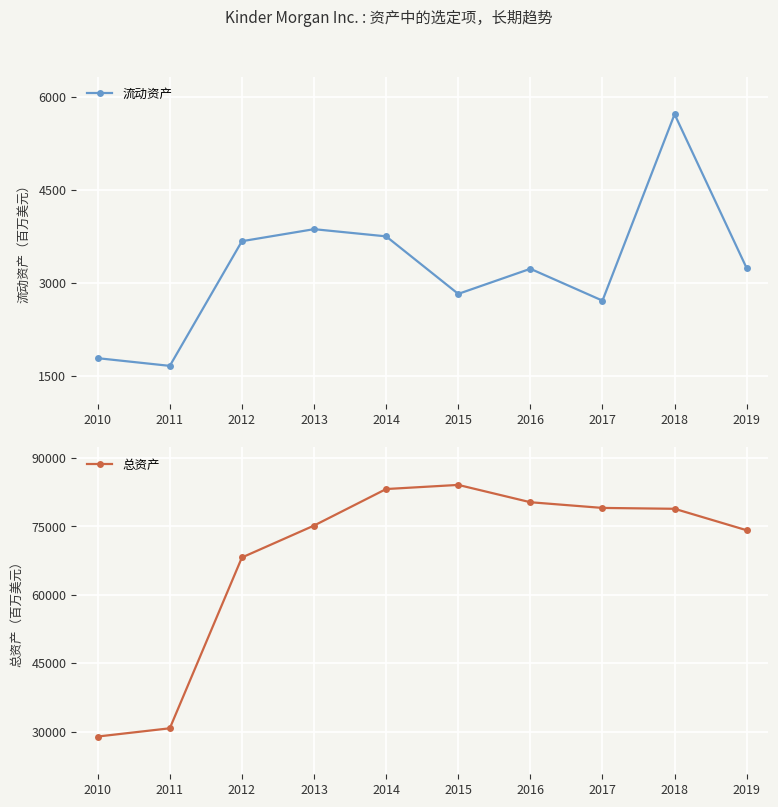

What is the value of the 总资产 point at the 3rd from the left?

68185